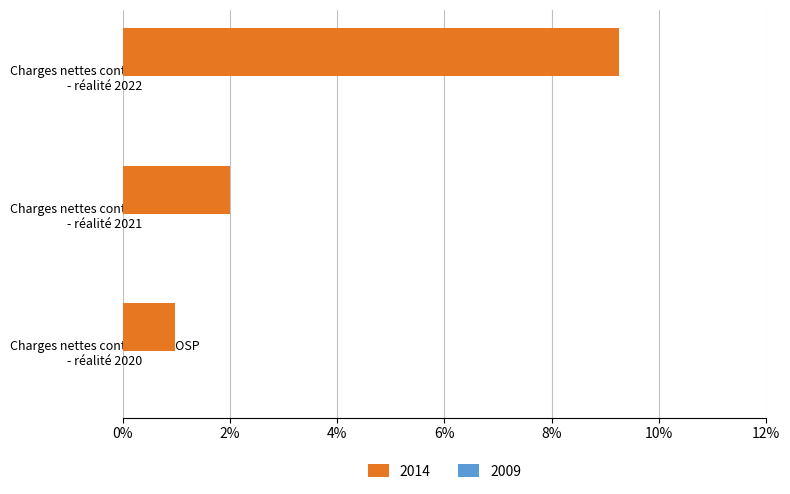

The chart shows a value of 0.0 at Charges nettes contrôlables OSP
- réalité 2020. True or false?

False